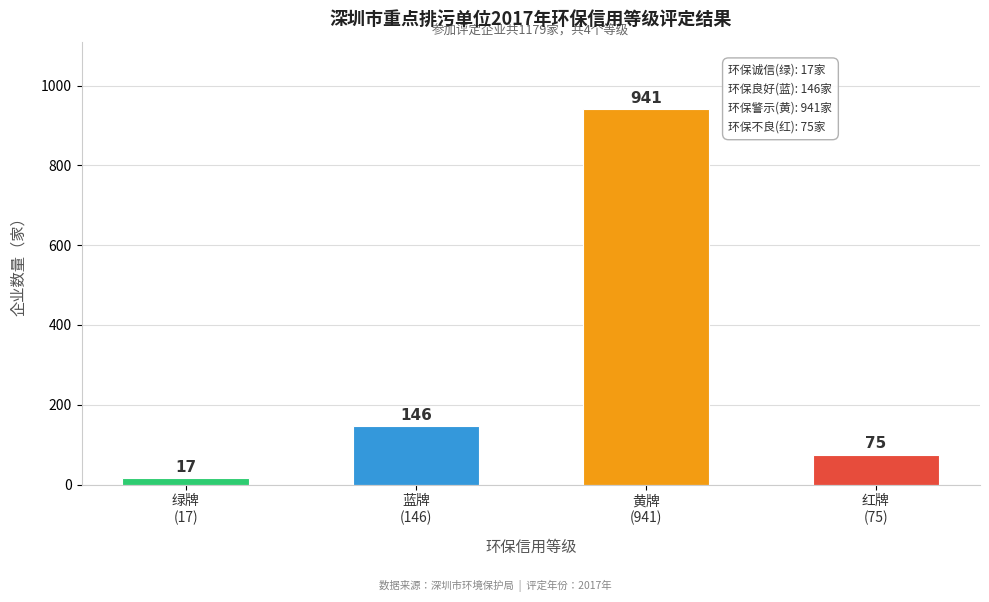

Reading left to right, list all the values displayed in this chart.

17	146	941	75